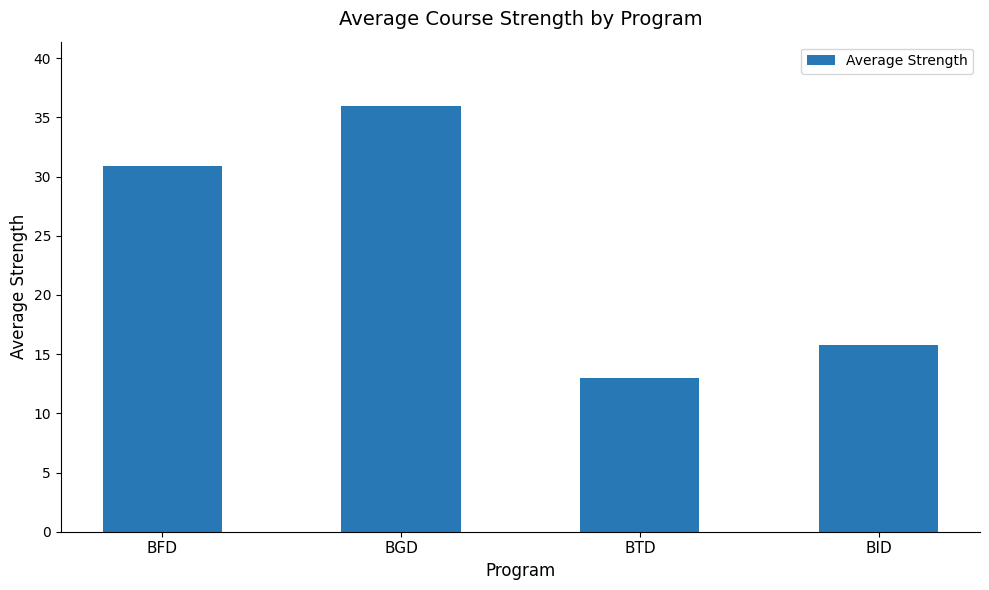

Where is the data nearest to the value 24?

BFD